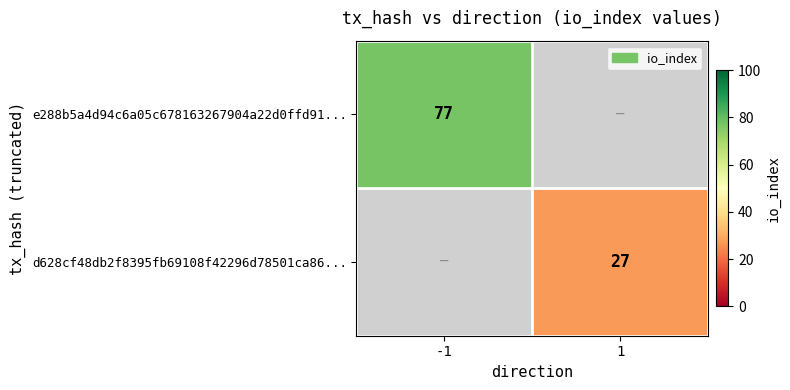

At how many categories does at least one series exceed 57?

1